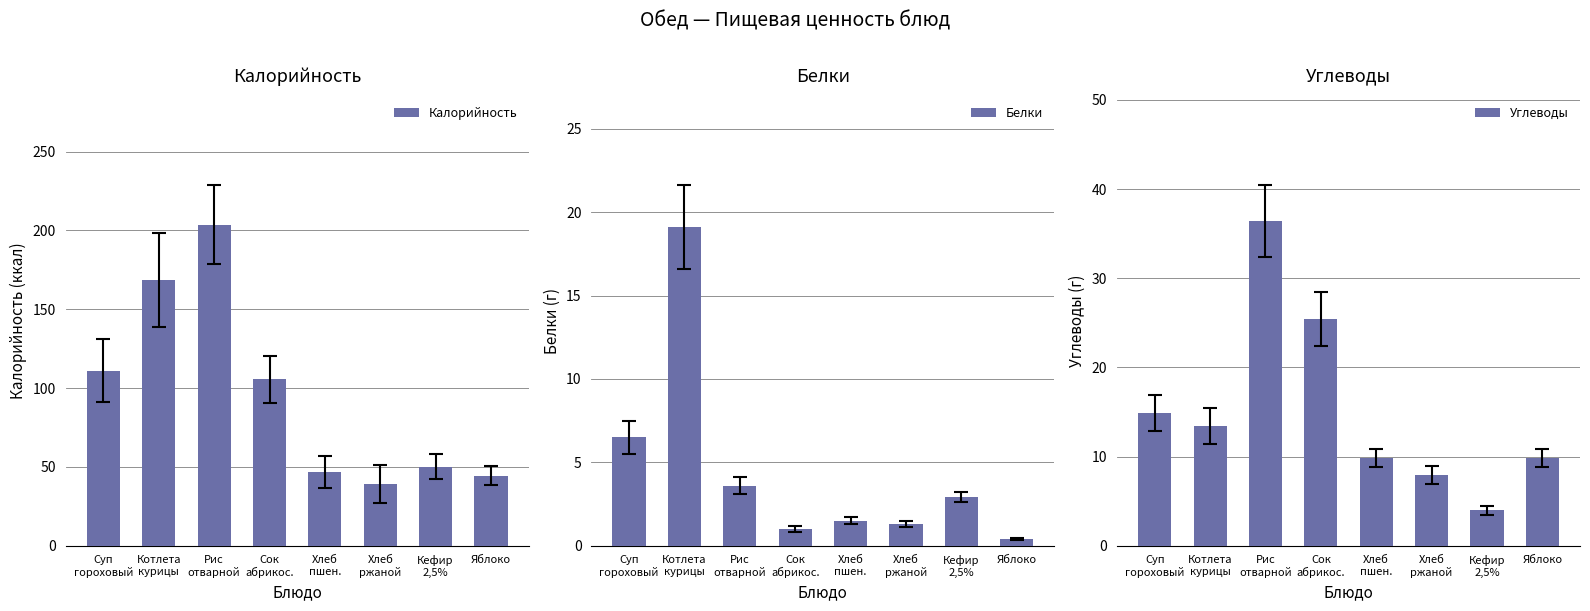

How many values in the Калорийность series exceed 105?

4